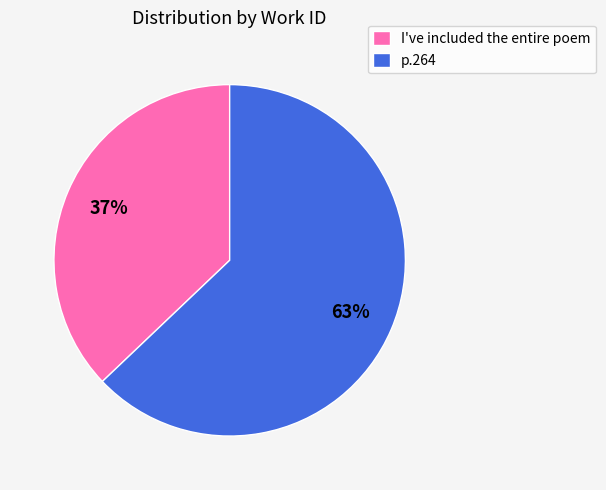

Which has a higher value, p.264 or I've included the entire poem?

p.264